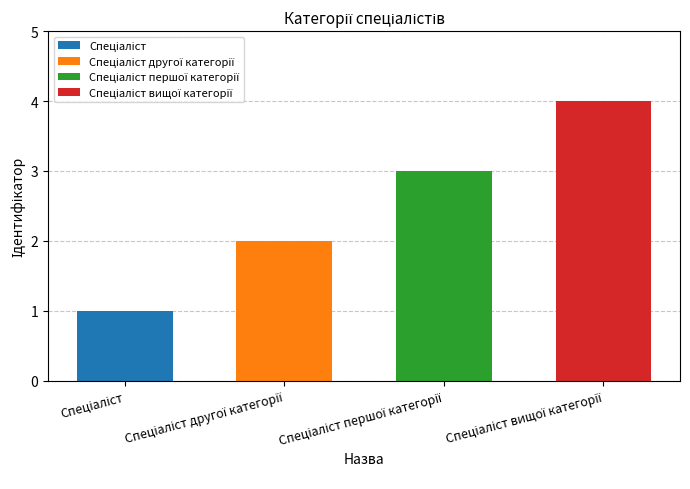

At which label does the data first exceed 3?

Спеціаліст вищої категорії